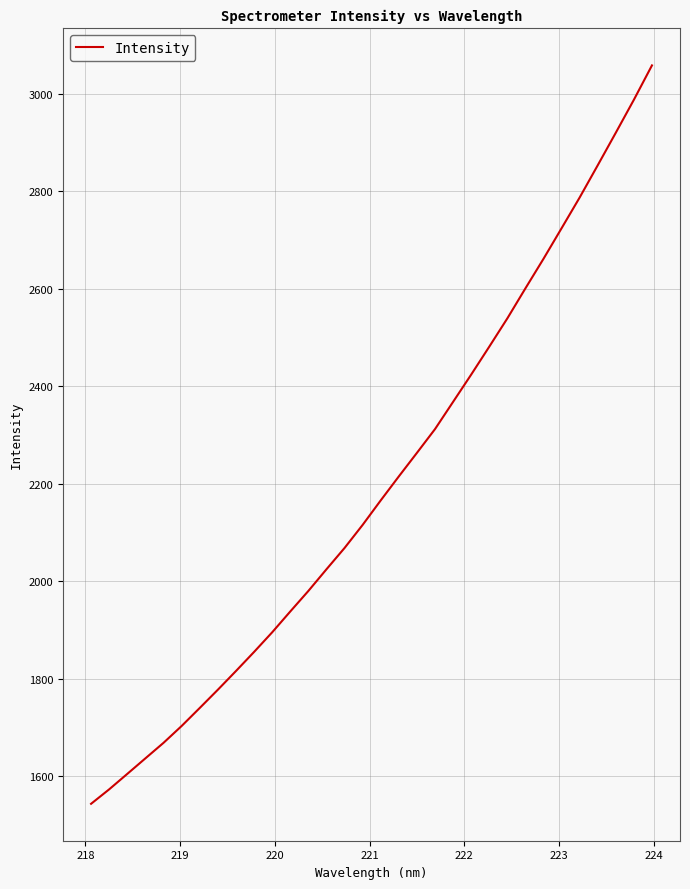

What is the greatest value displayed?

3058.7